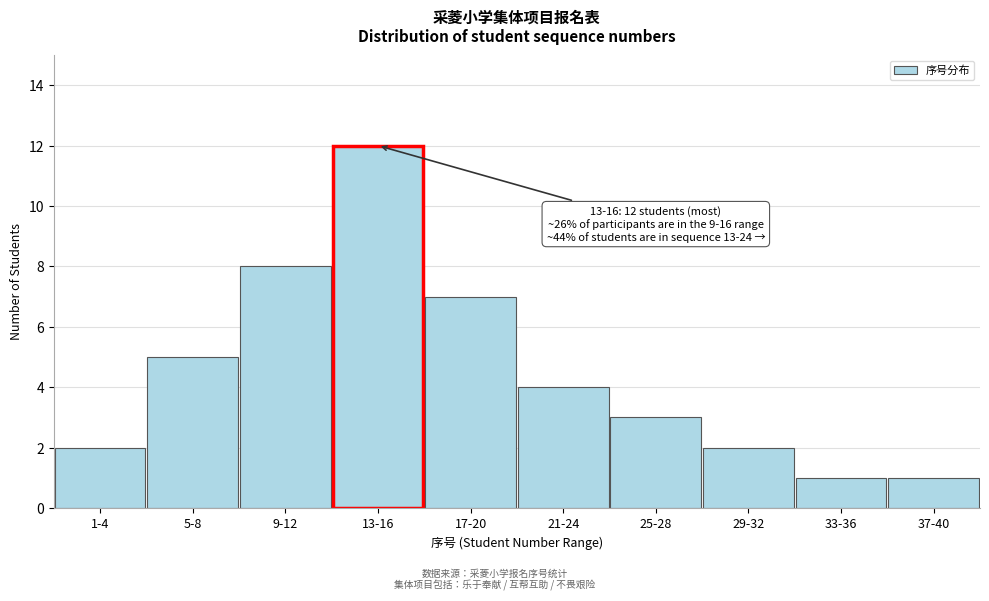

Reading left to right, transcribe all the data shown in this chart.

1-4=2	5-8=5	9-12=8	13-16=12	17-20=7	21-24=4	25-28=3	29-32=2	33-36=1	37-40=1